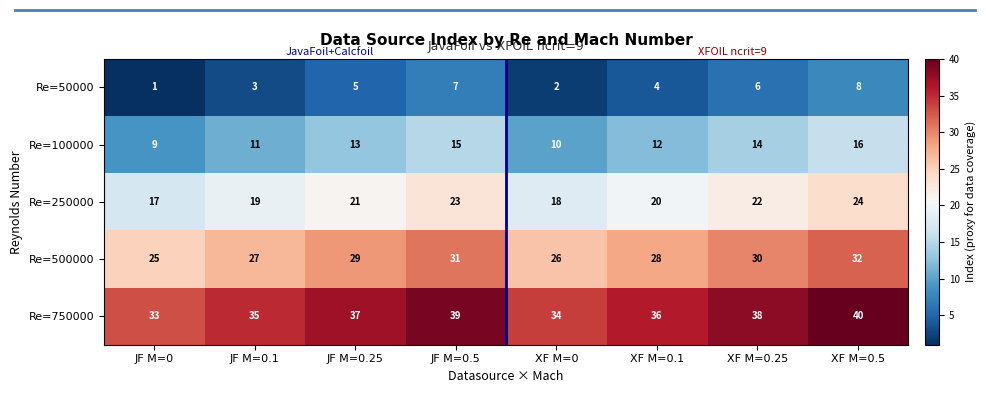

The Re=50000 series shows 8 at XF M=0.5. True or false?

True